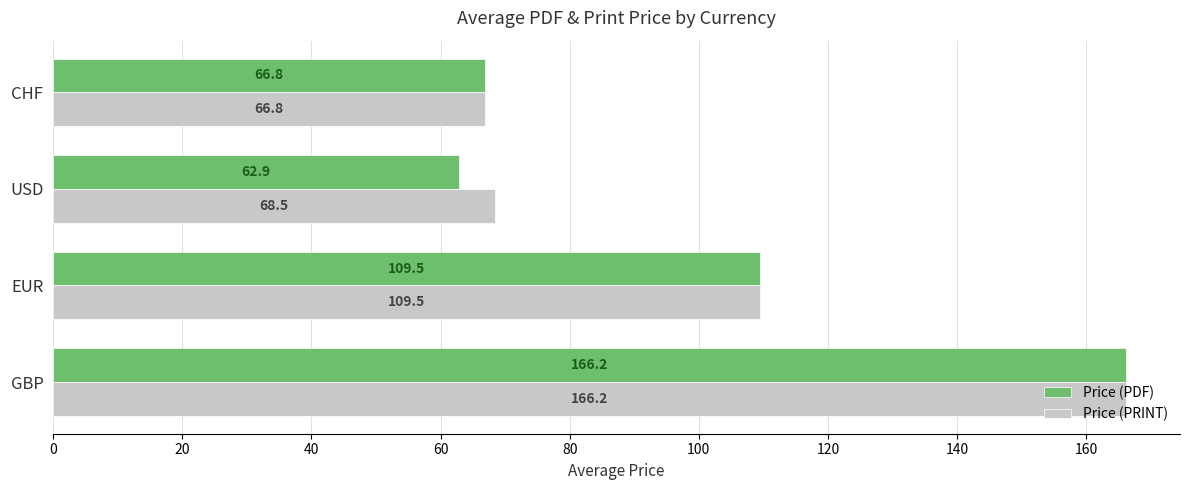

Which series has the widest spread of values?

Price (PDF)